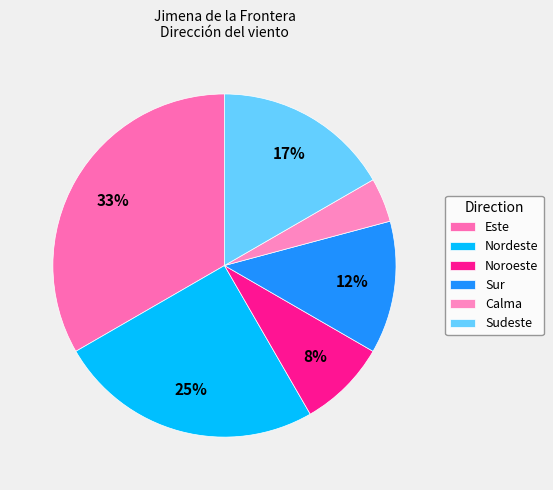

How many segments does this pie chart have?

6